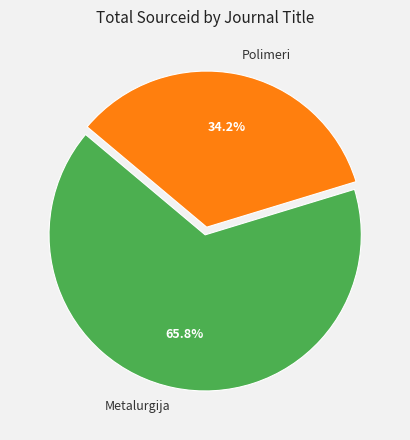

What is the largest slice in the pie chart?

Metalurgija